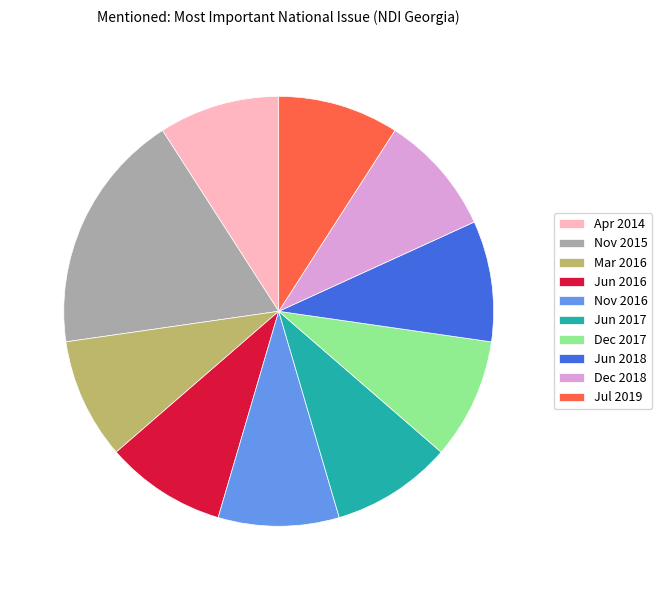

Count the number of slices in the pie.

10